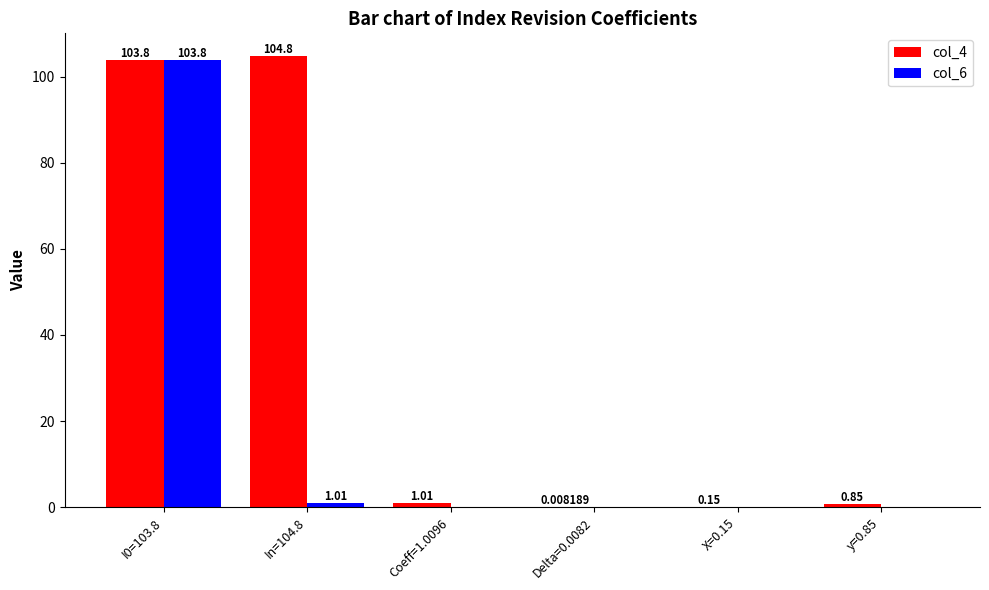

What are all the series names shown in the legend?

col_4, col_6